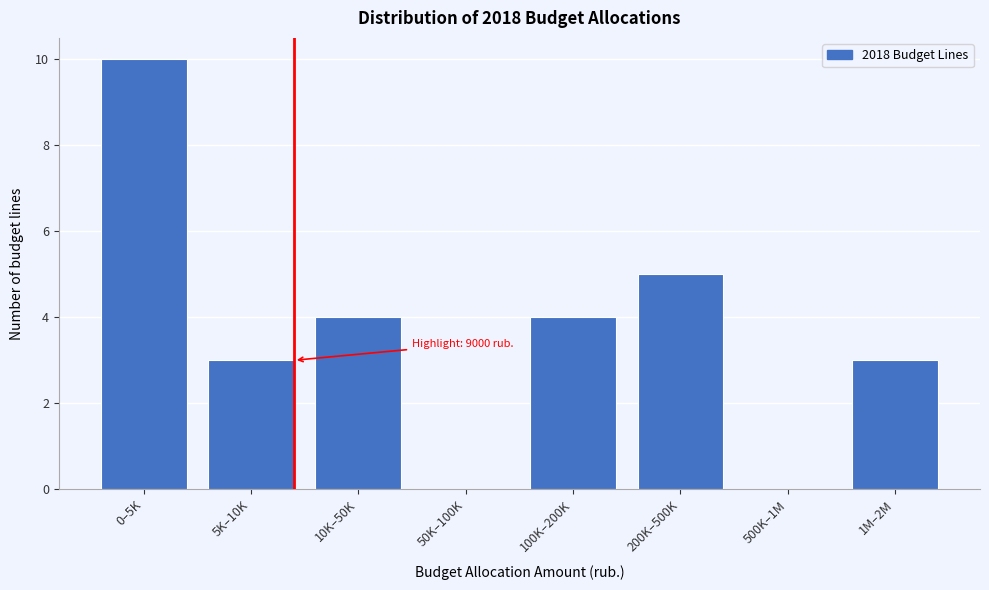

Reading left to right, extract all data points from this chart.

0–5K=10	5K–10K=3	10K–50K=4	50K–100K=0	100K–200K=4	200K–500K=5	500K–1M=0	1M–2M=3